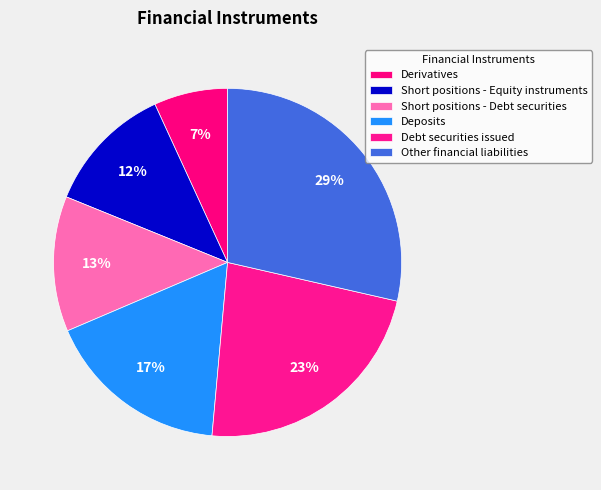

To the nearest percent, what is the difference between the Short positions - Debt securities and Other financial liabilities slice percentages?

16%